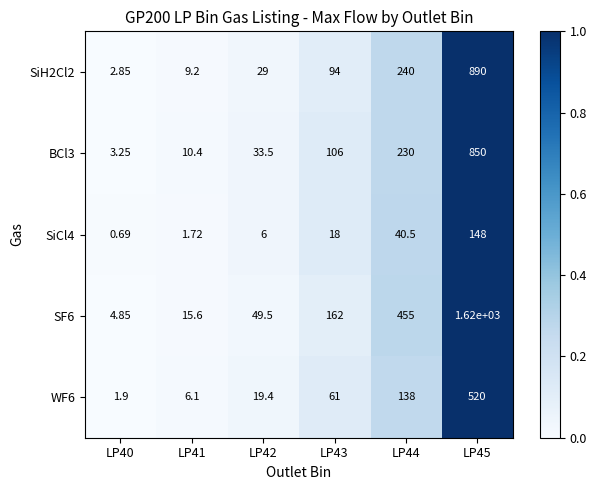

Is the value of BCl3 at LP41 greater than the value of SF6 at LP45?

No